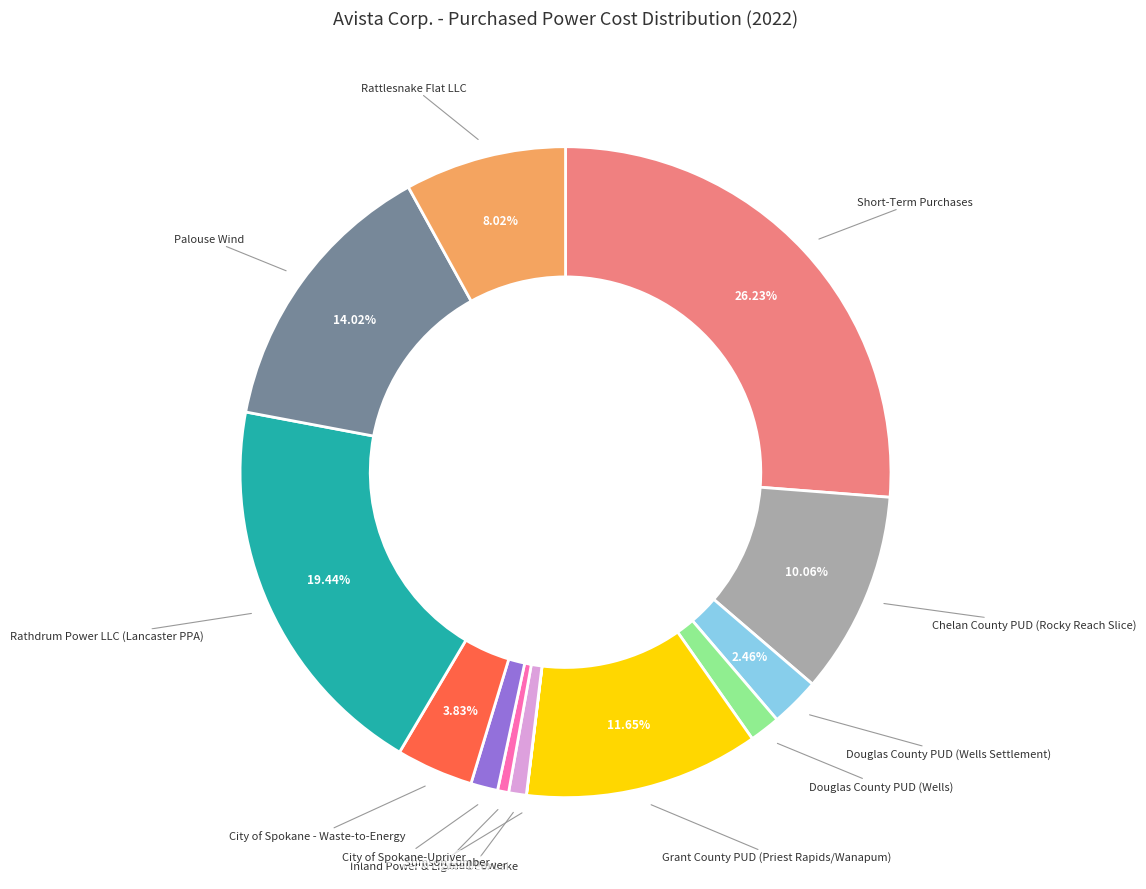

Does Rattlesnake Flat LLC represent more than half of the total?

No